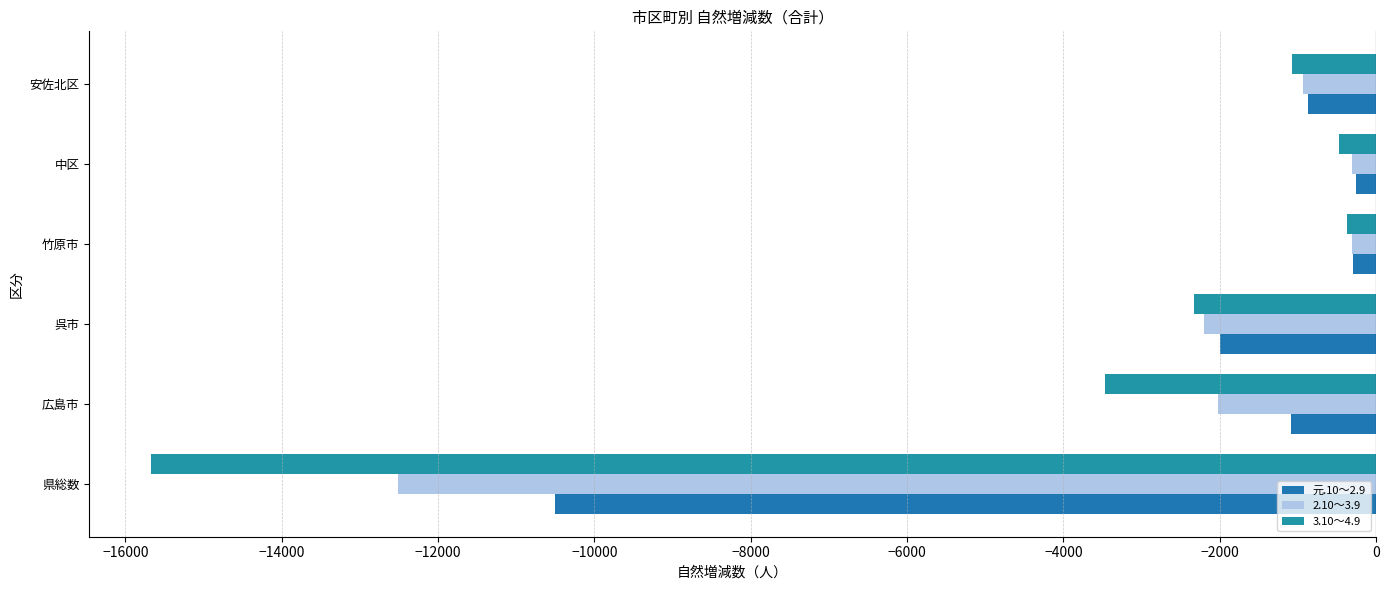

How many values in the 元.10～2.9 series are below -869?

3